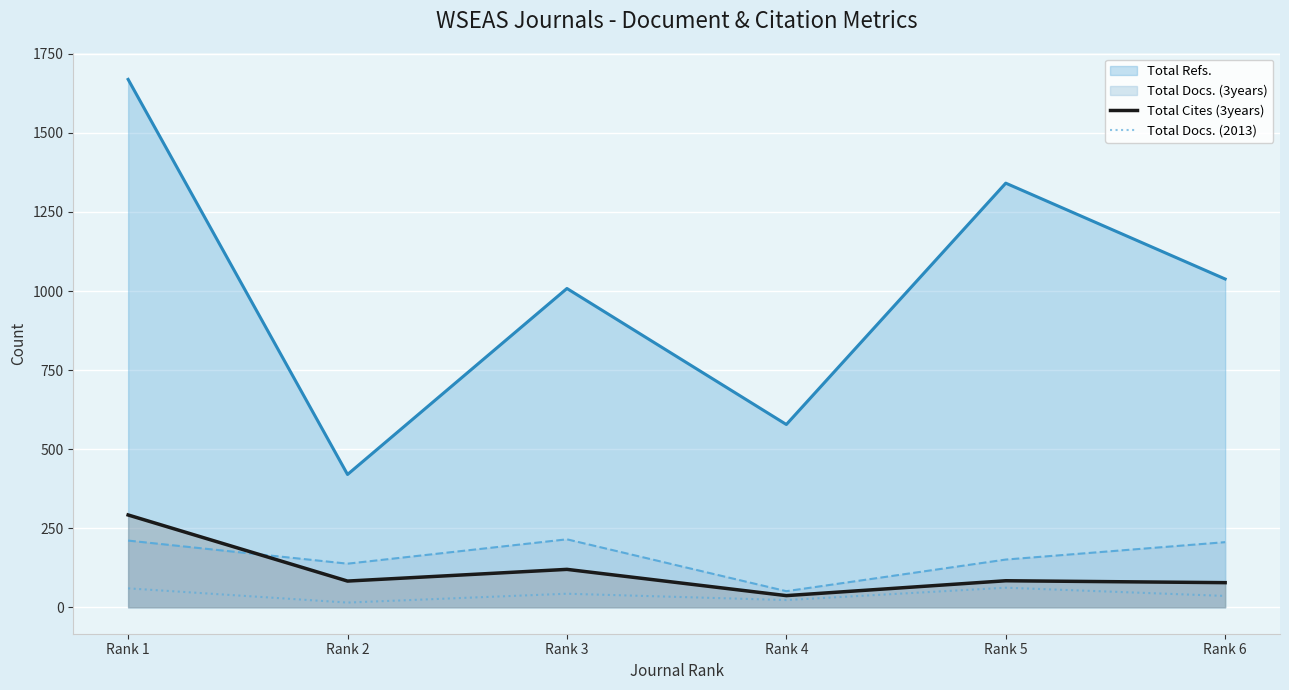

At which label is Total Cites (3years) closest to 164?

Rank 3